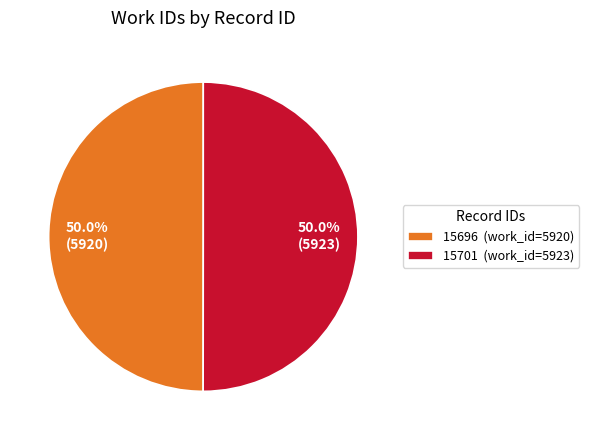

What is the ratio of the value at 15701 (work_id=5923) to the value at 15696 (work_id=5920)?

1.0